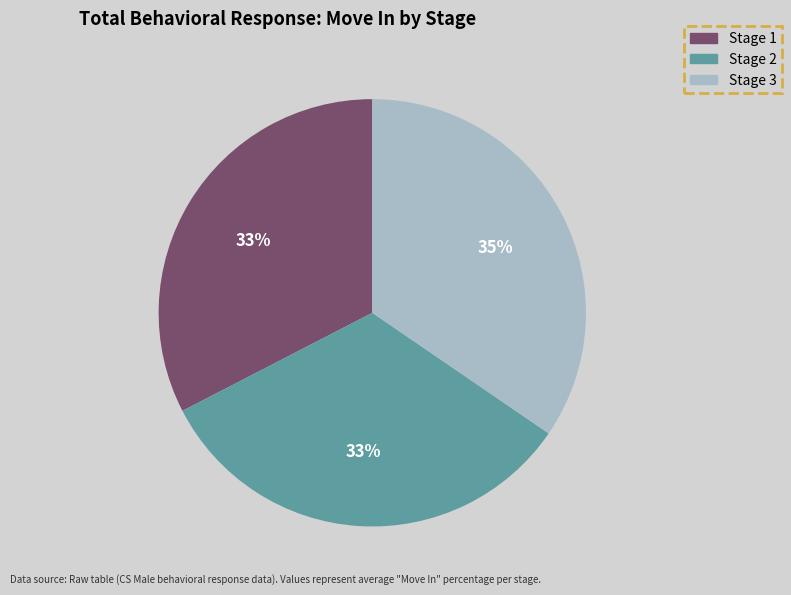

To the nearest percent, what is the average slice percentage?

33%